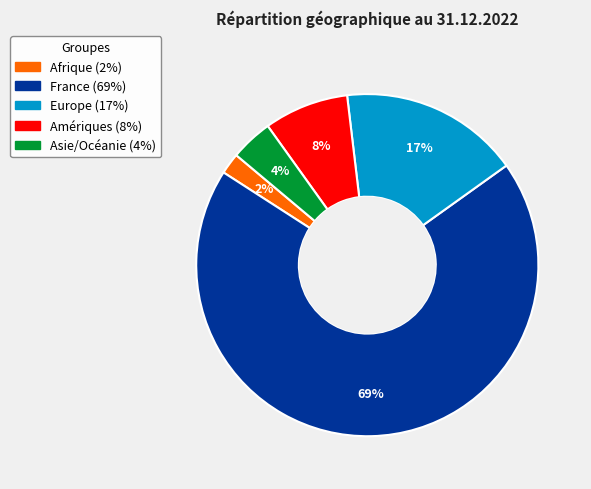

Does France account for over 50% of the chart?

Yes